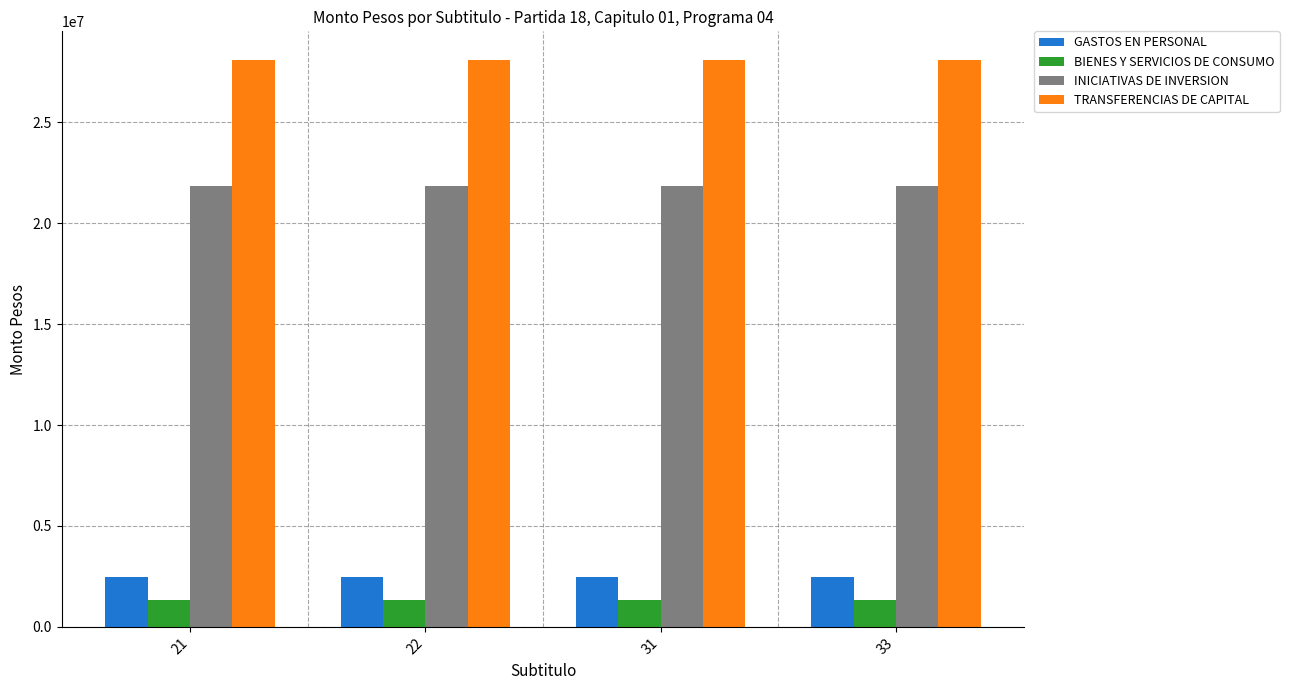

What is the difference between the highest and lowest values at 22?

26768623